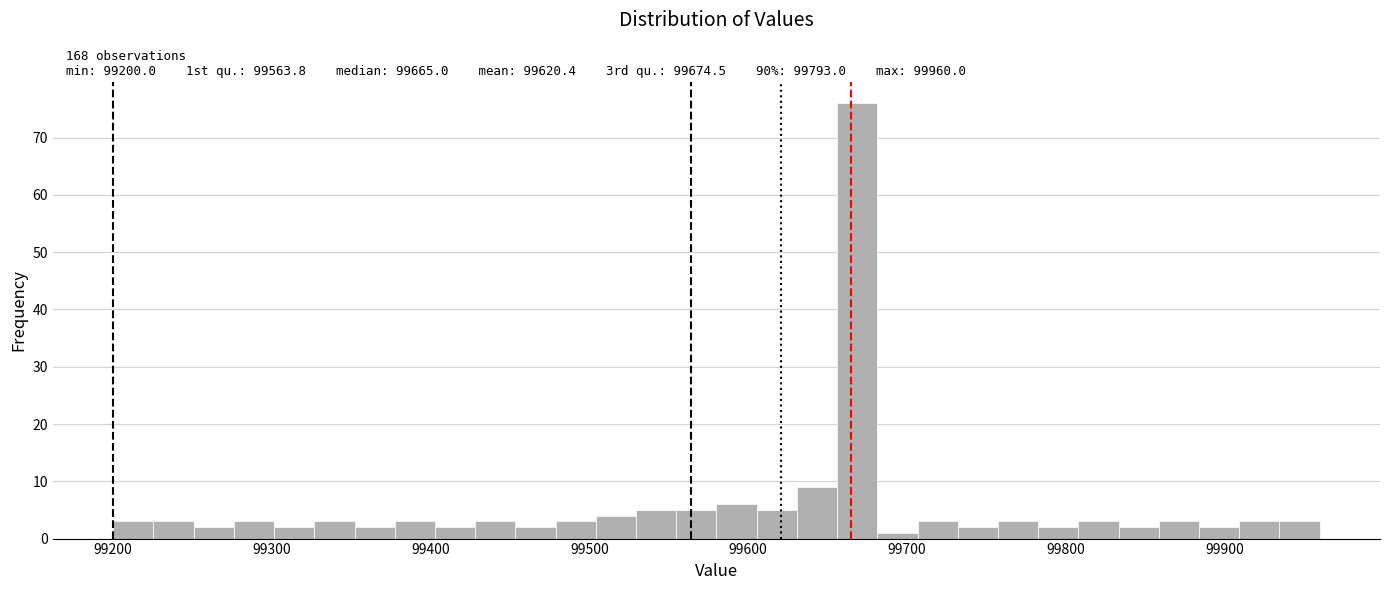

Read against the x-axis, roughly where is the centre of the tallest bar?

99670